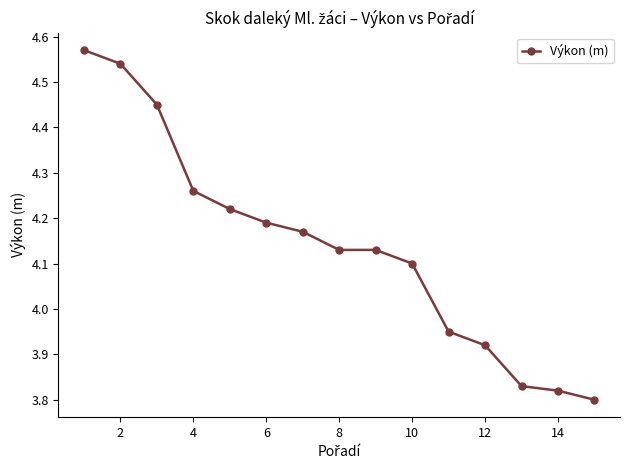

What is the difference between the maximum and minimum values?

0.8